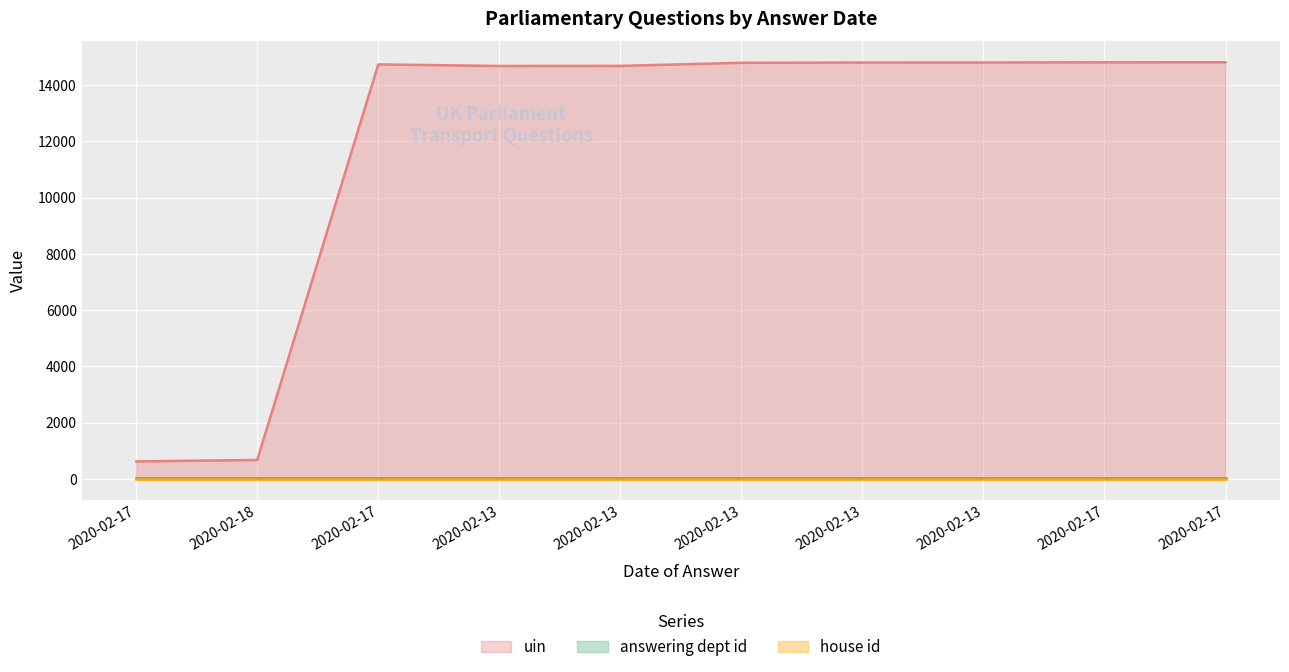

True or false: house id and answering dept id cross at least once.

False